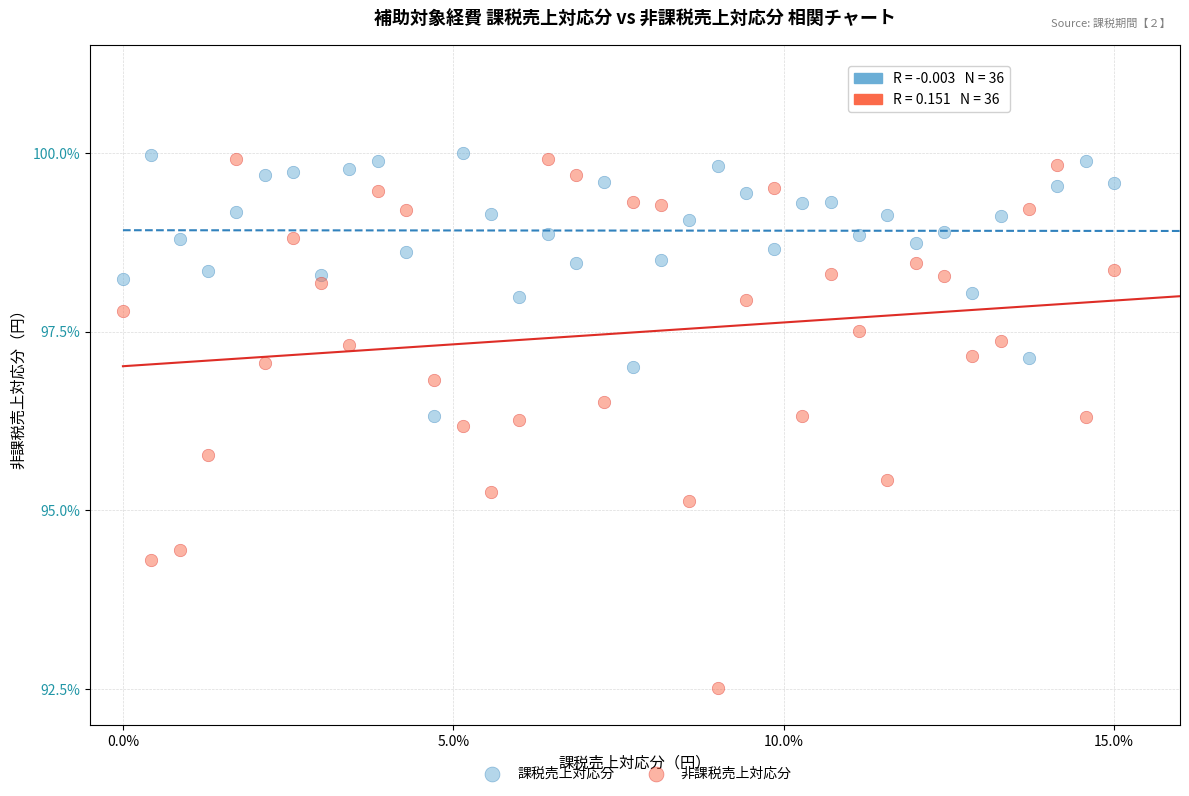

Which series reaches the minimum Y coordinate?

非課税売上対応分